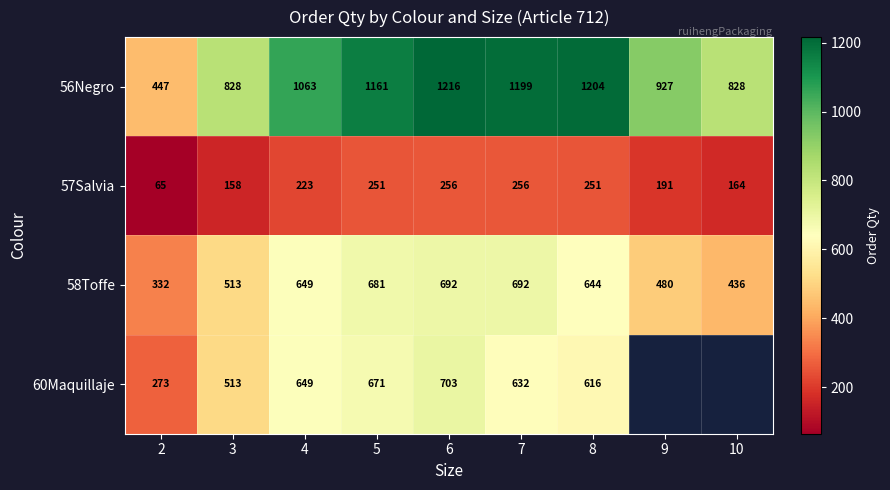

Is the value of 58Toffe at 8 greater than the value of 60Maquillaje at 5?

No